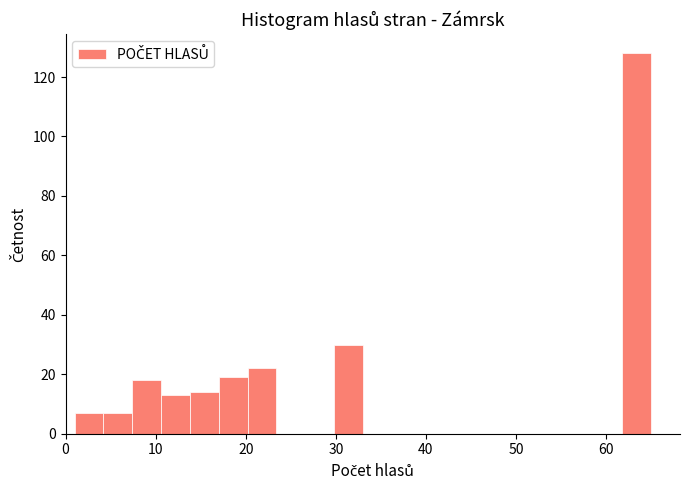

Around what value on the x-axis is the tallest bar? Give the approximate position of its centre, as read against the axis.

63